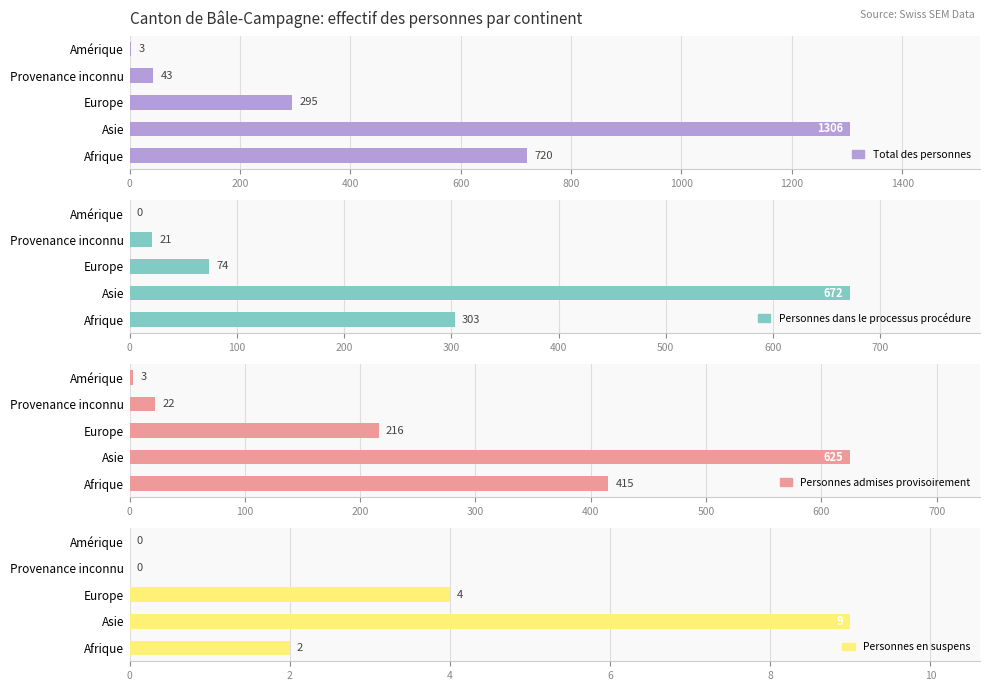

What is the greatest value displayed?

1306